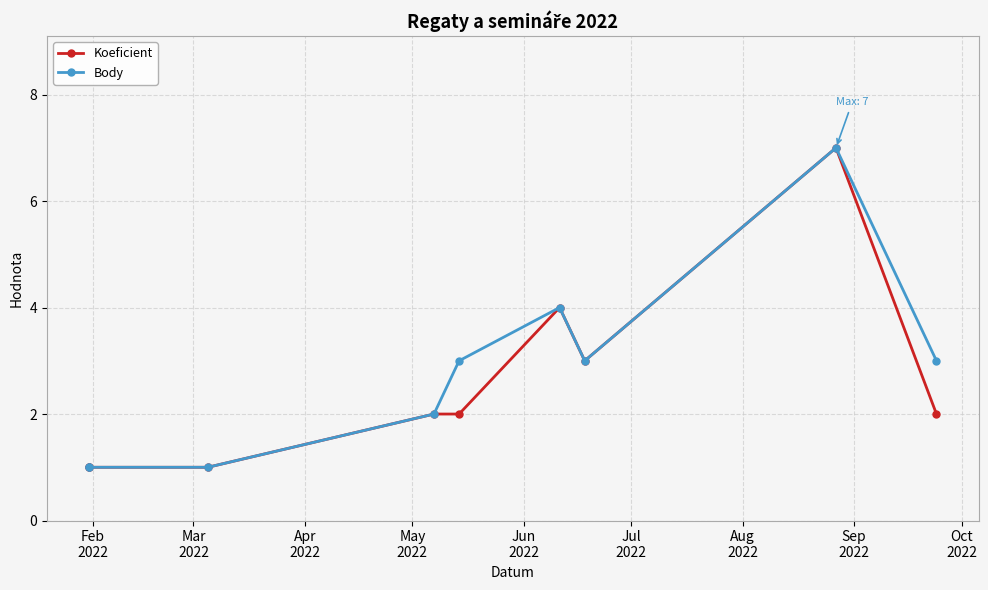

Which series has the largest total across all categories?

Body